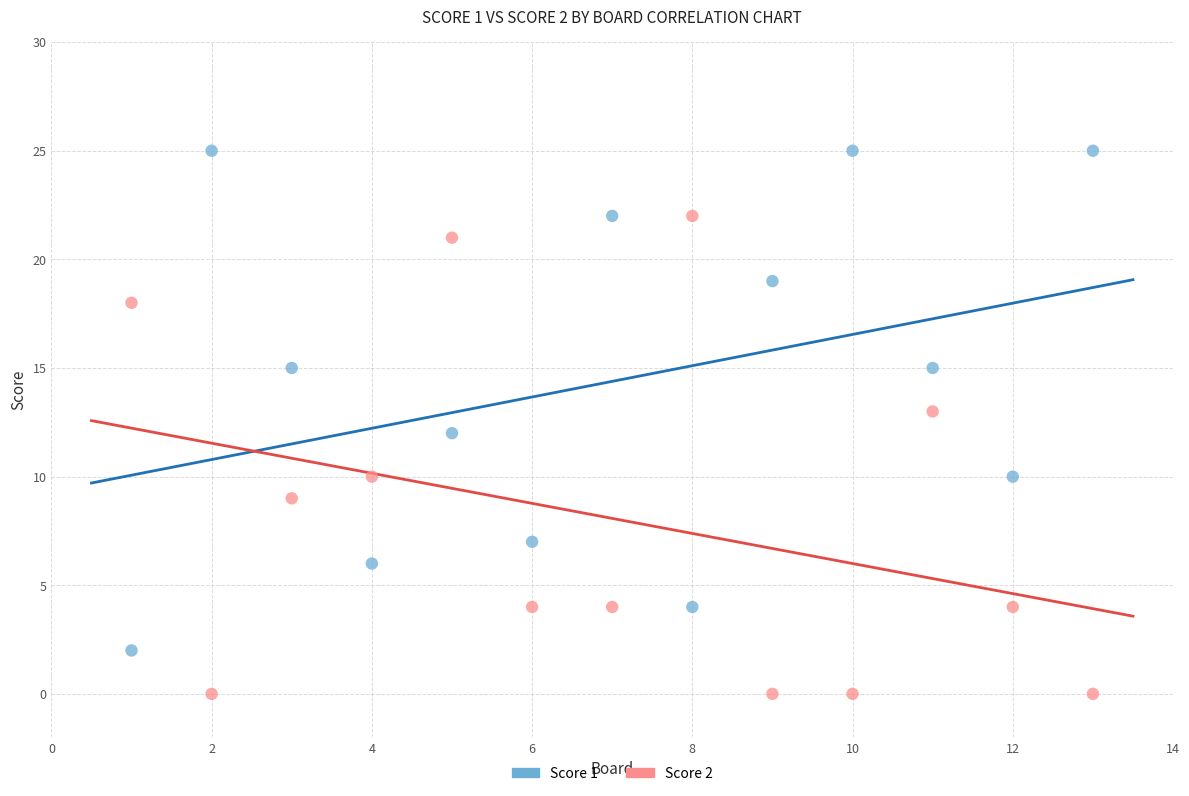

Which series has the largest Y range (max minus min)?

Score 1